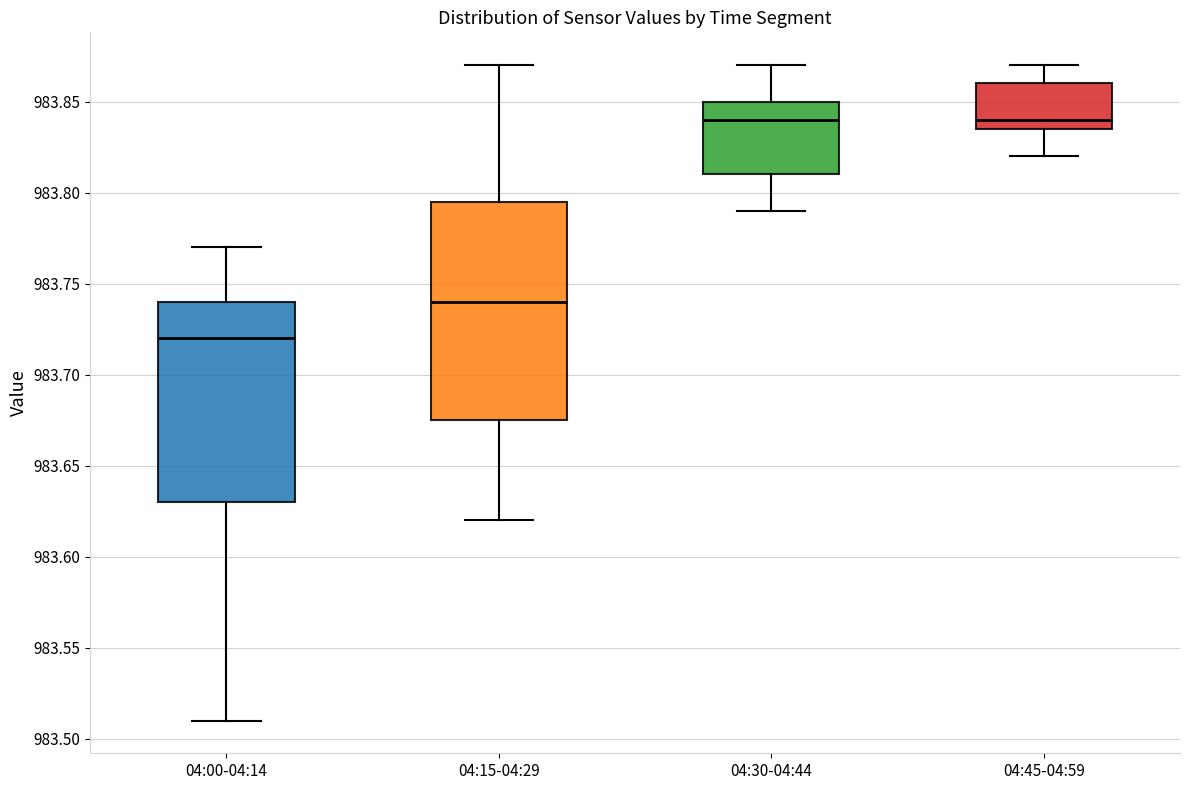

Which box has the lowest median line?

04:00-04:14